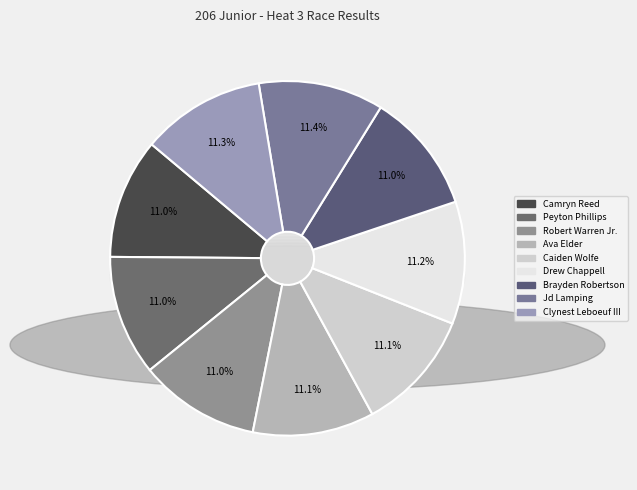

What percentage do Clynest Leboeuf III and Robert Warren Jr. together represent?

22.3%